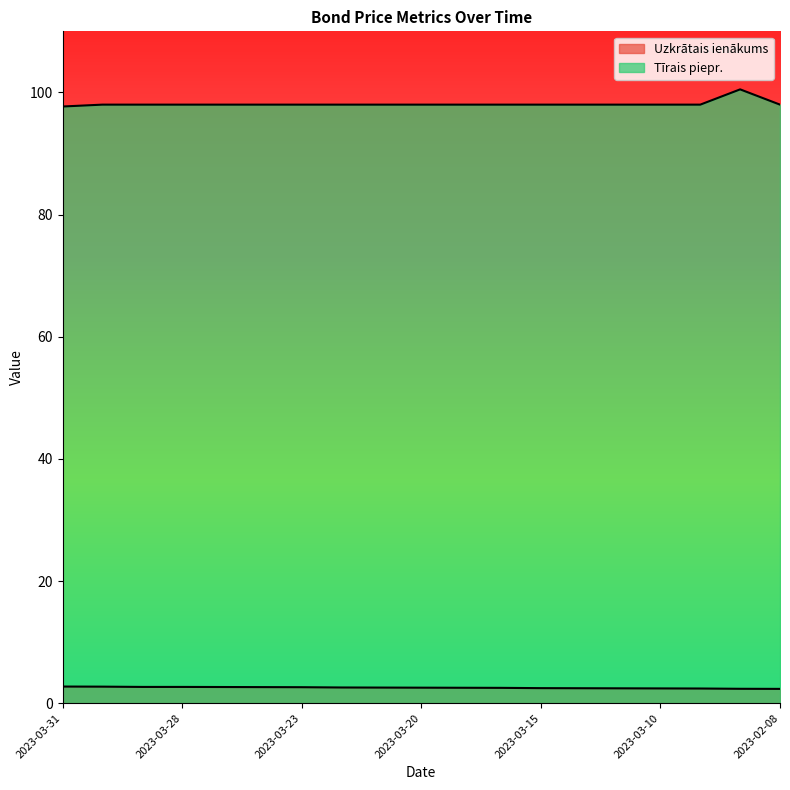

Reading right to left, extract all data points from this chart.

Uzkrātais ienākums: 2.4	2.4	2.4	2.4	2.4	2.5	2.5	2.5	2.5	2.6	2.6	2.6	2.6	2.6	2.7	2.7	2.7	2.7	2.7
Tīrais piepr.: 98.0	100.5	98.0	98.0	98.0	98.0	98.0	98.0	98.0	98.0	98.0	98.0	98.0	98.0	98.0	98.0	98.0	98.0	97.7